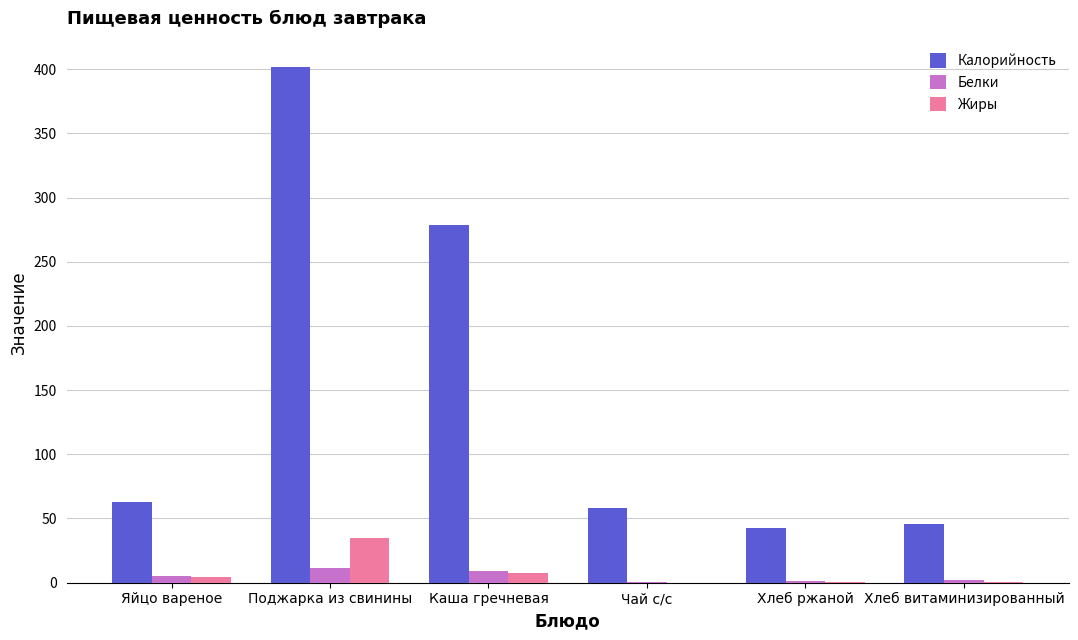

Which category has the highest value across all series?

Поджарка из свинины